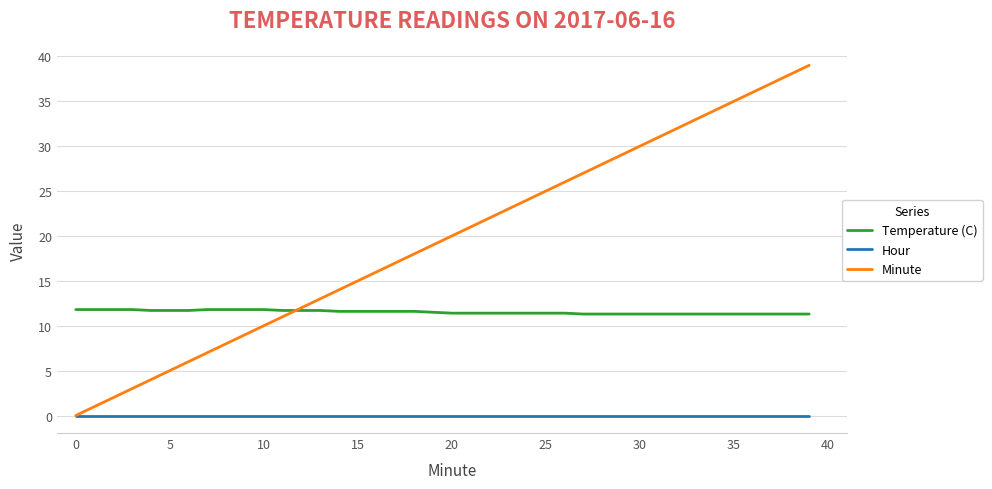

Which series has the widest spread of values?

Minute